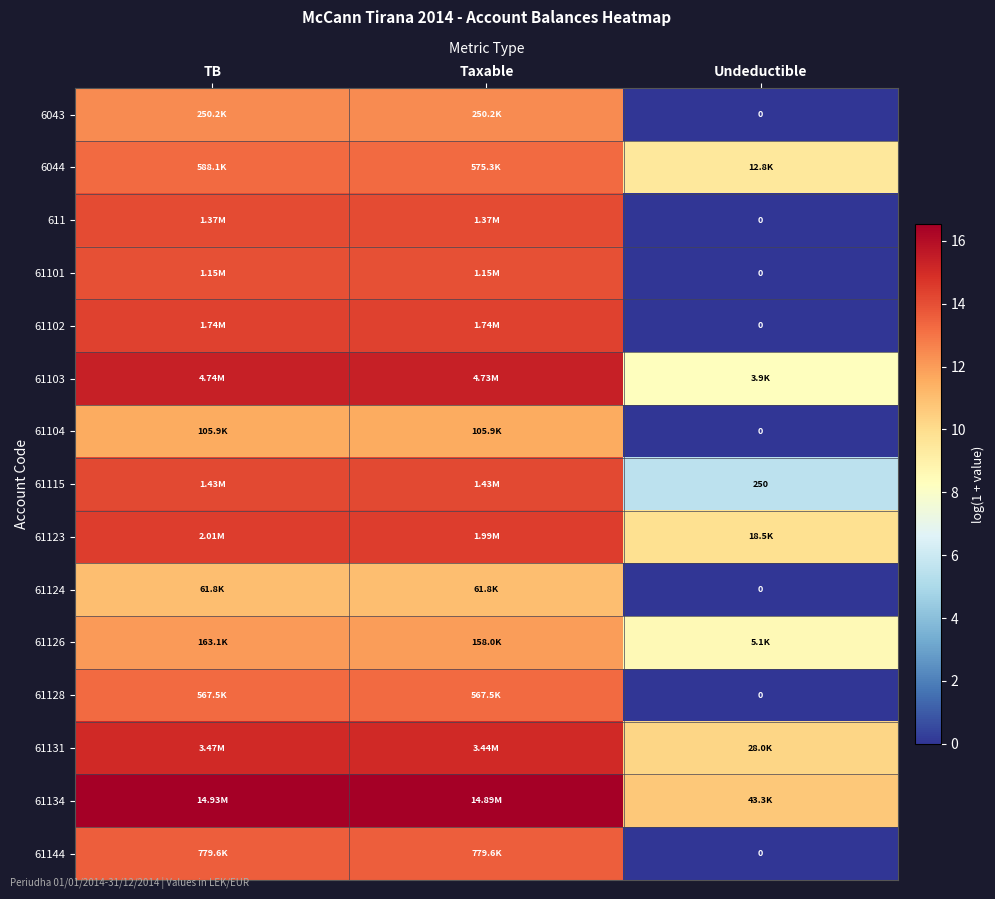

What is the average value of the 6044 series?

12.0